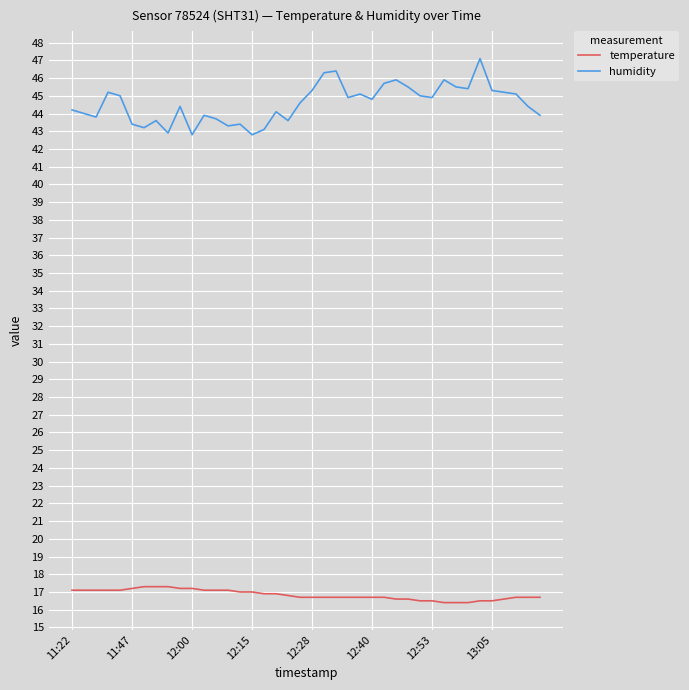

What is the sum of all humidity values?

1782.6